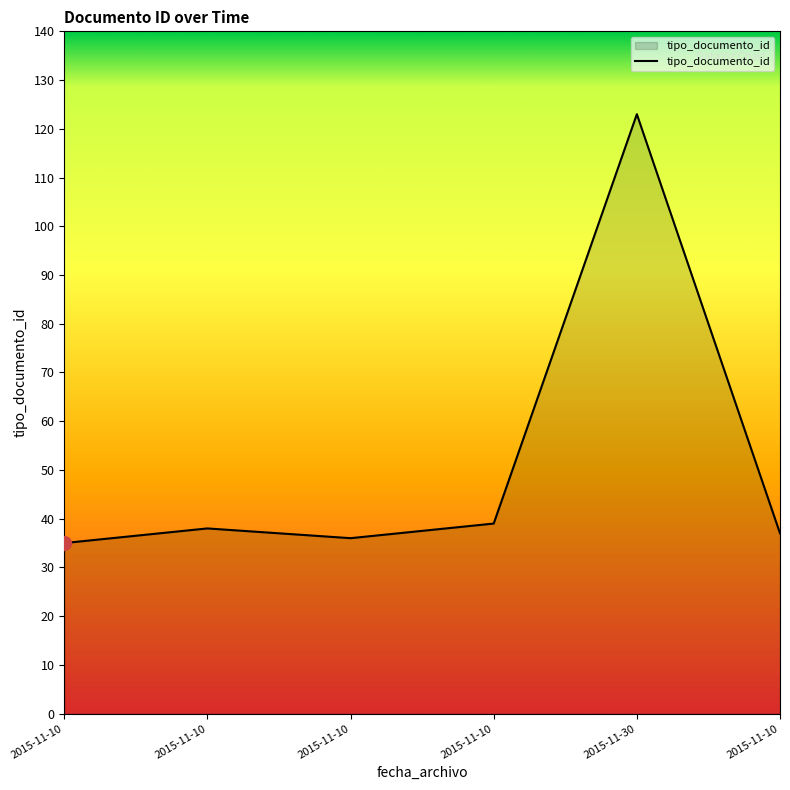

What is the difference between the values at 2015-11-10 and 2015-11-10?

3